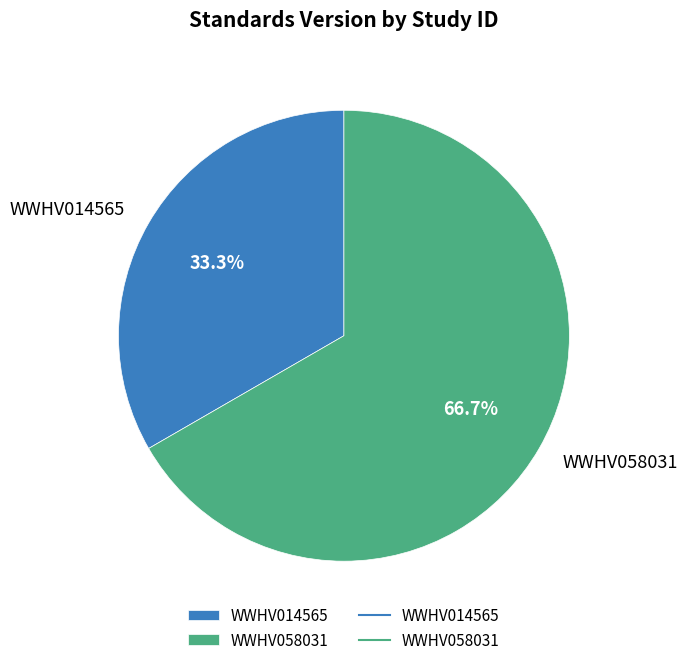

Count the number of slices in the pie.

2